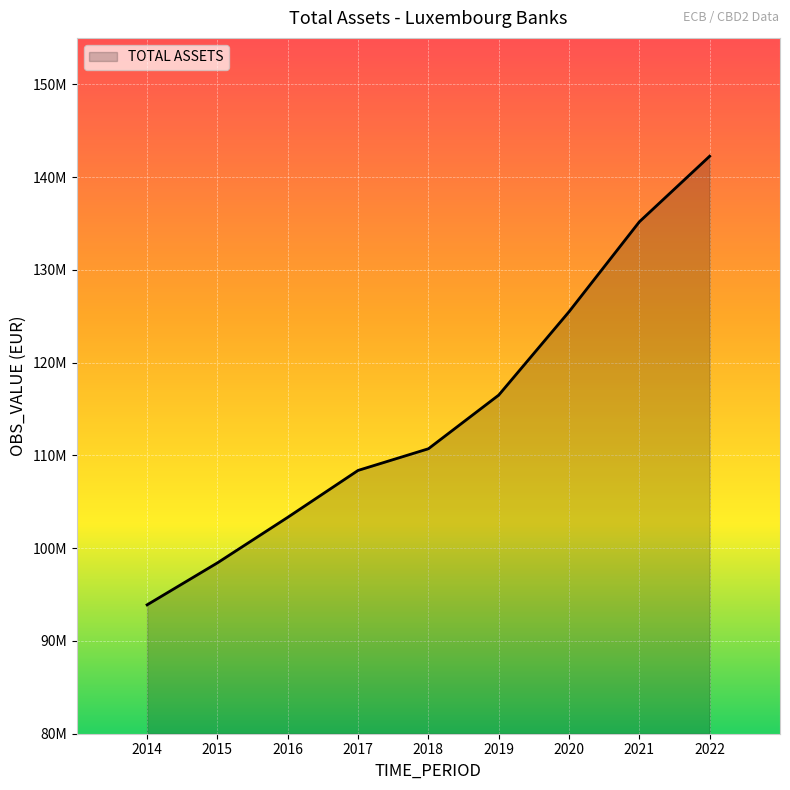

Rank the categories by value from highest to lowest.

2022, 2021, 2020, 2019, 2018, 2017, 2016, 2015, 2014